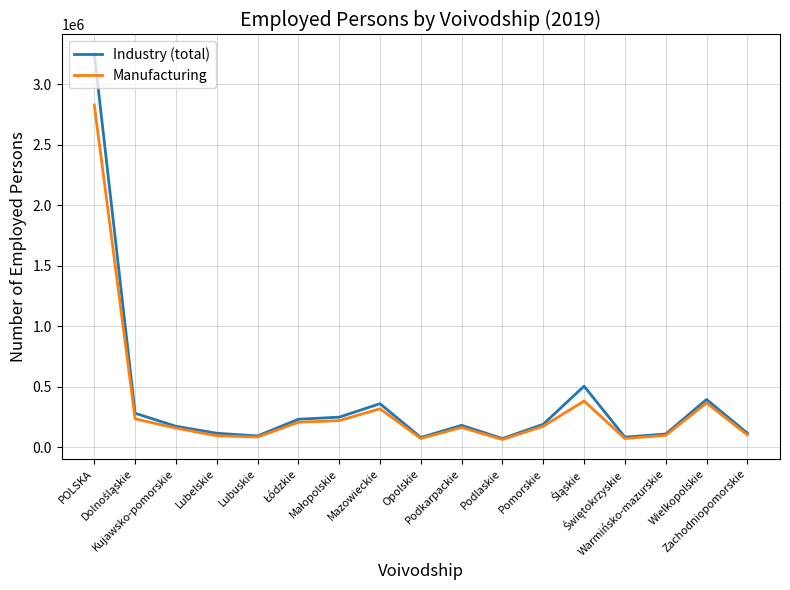

What is the difference between the maximum and minimum values in the Manufacturing series?

2763224